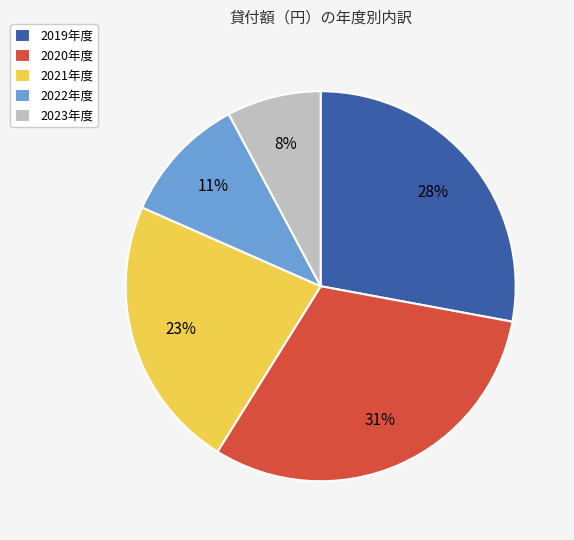

To the nearest percent, what is the difference between the 2019年度 and 2022年度 slice percentages?

17%